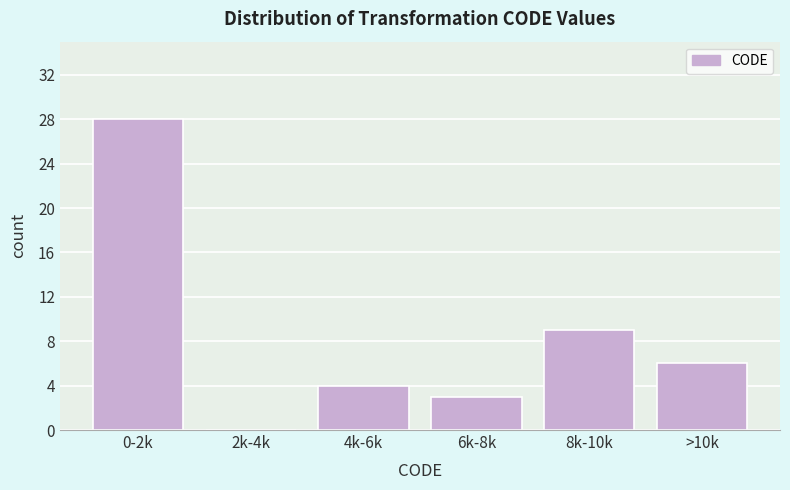

Reading left to right, transcribe all the data shown in this chart.

0-2k=28	2k-4k=0	4k-6k=4	6k-8k=3	8k-10k=9	>10k=6